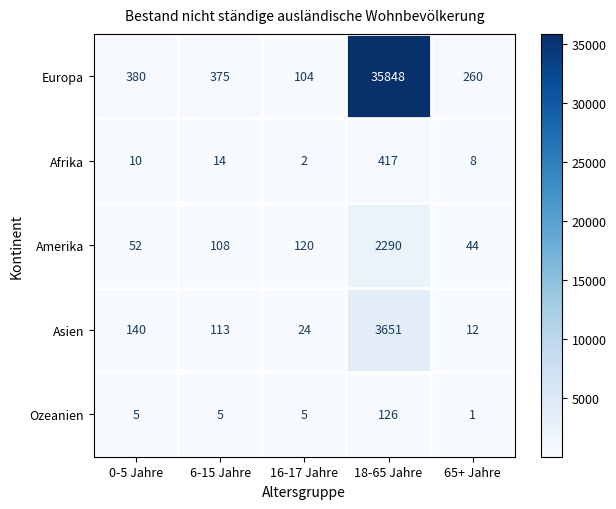

Which category has the highest value in the Amerika series?

18-65 Jahre